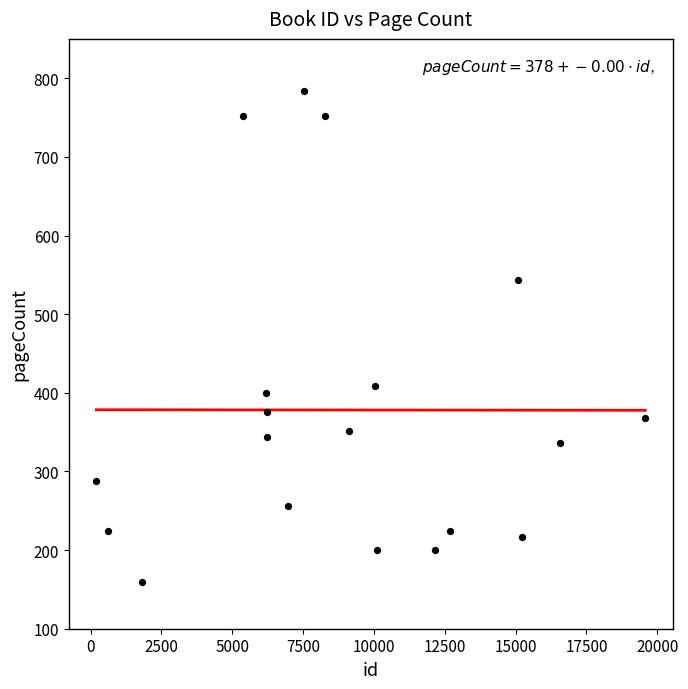

What is the range of X values (max minus min)?

19377